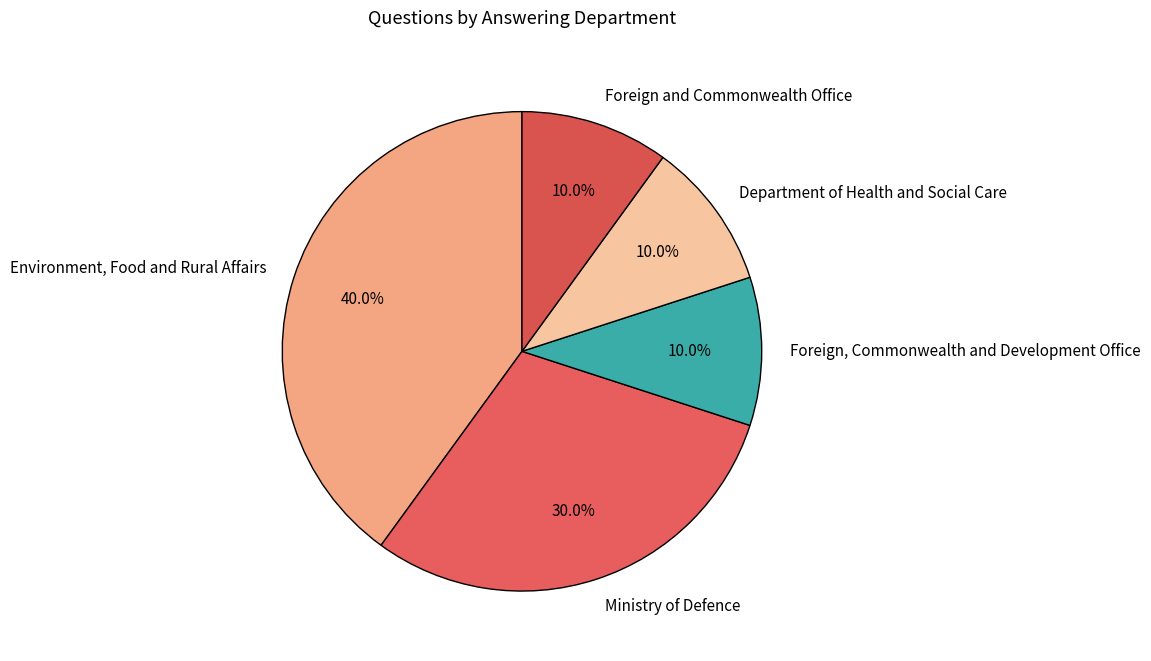

True or false: Foreign and Commonwealth Office accounts for 10% of the total.

True